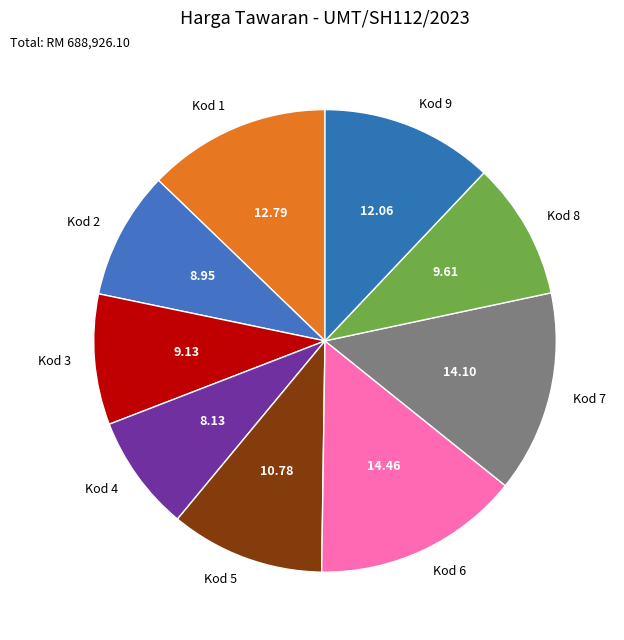

Is there a majority slice in this chart?

No